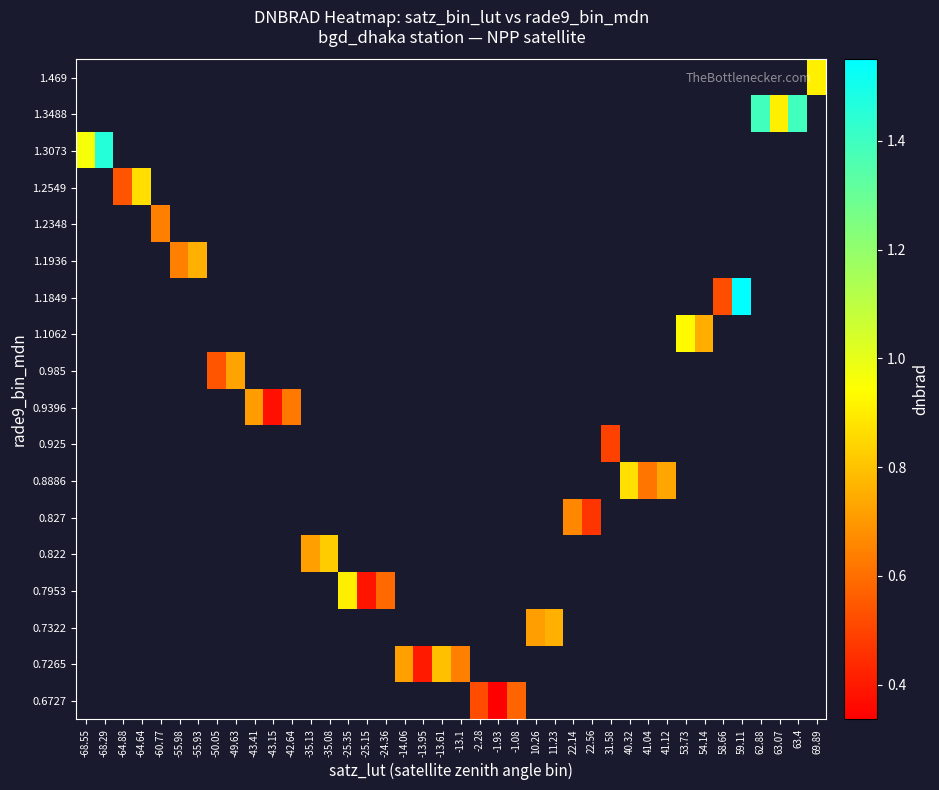

How many categories are shown in the chart?

40